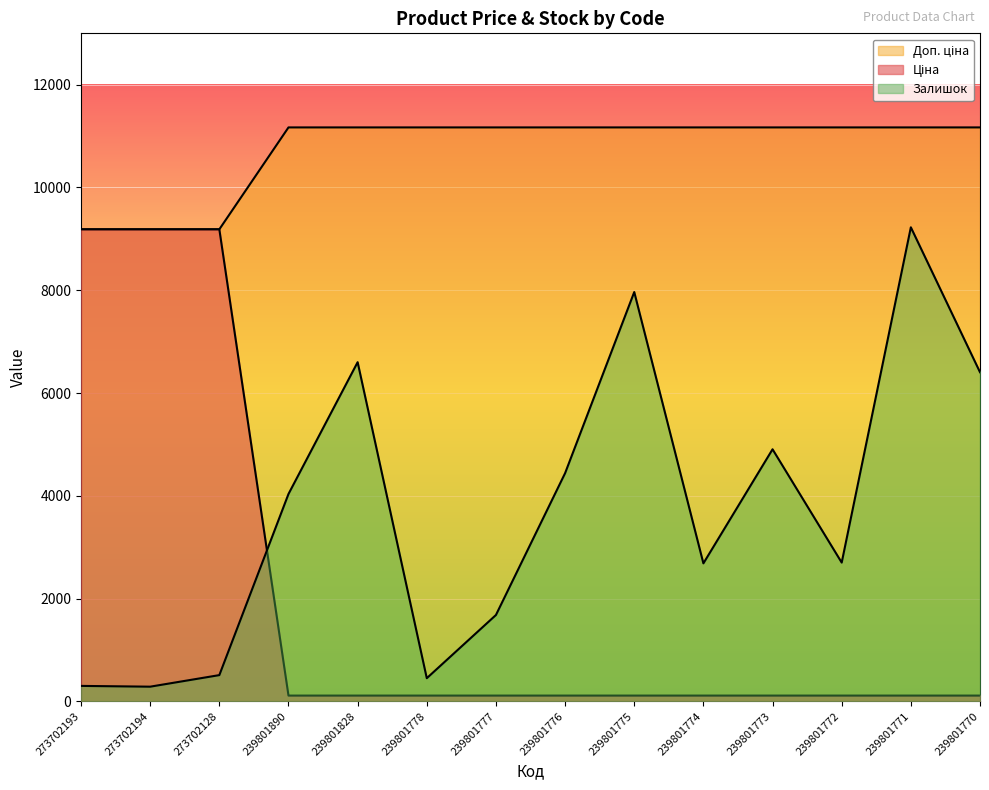

Does the chart display data point markers on the line(s)?

No